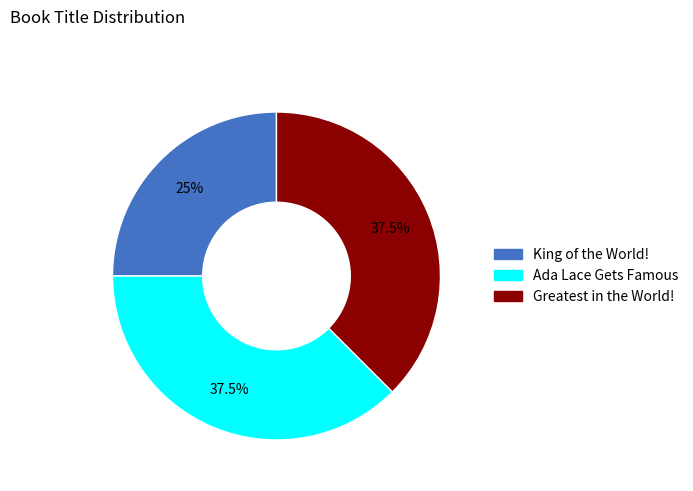

The Greatest in the World! slice represents 46% of the pie. True or false?

False